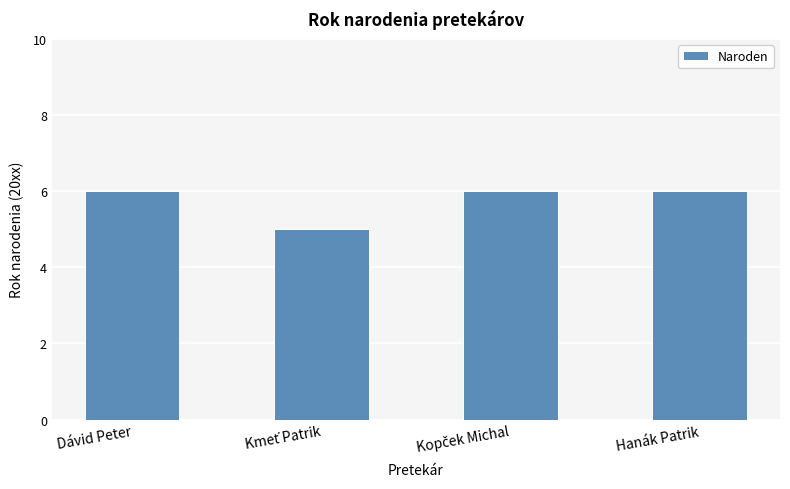

What is the sum of all values?

23